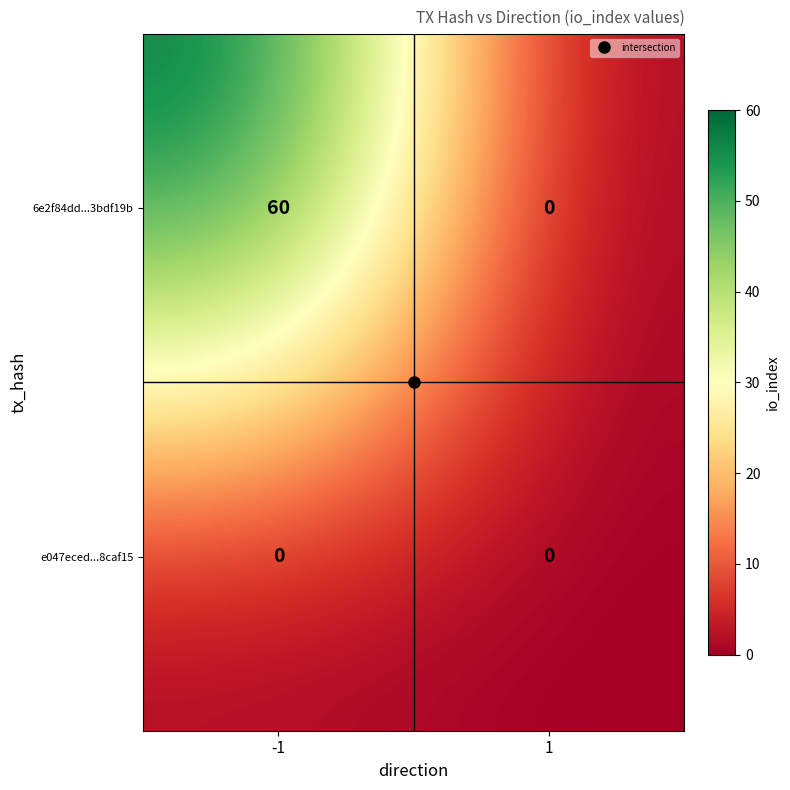

What is the total value across all series at -1?

60